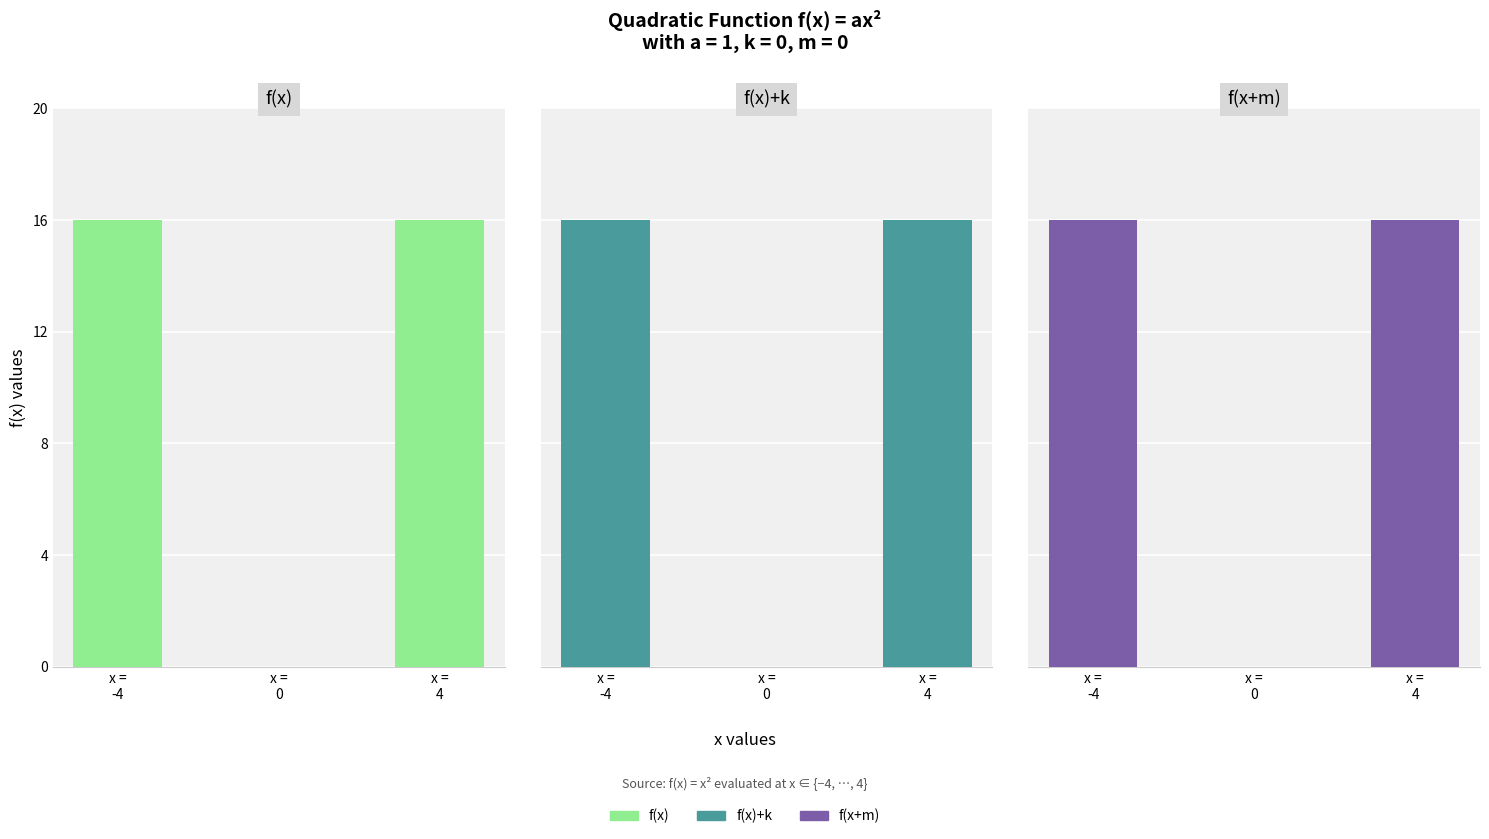

Which series has the largest total across all categories?

f(x)